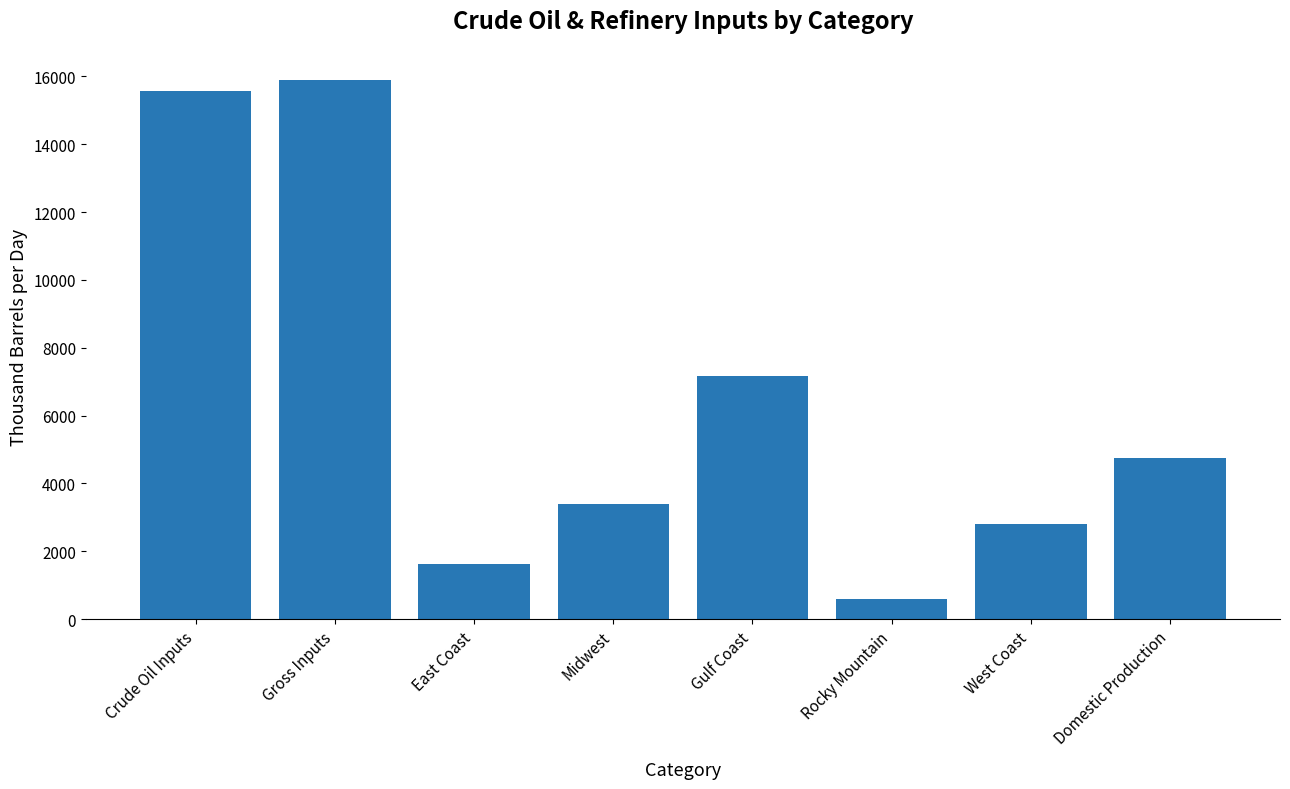

How many data points does each series have?

8